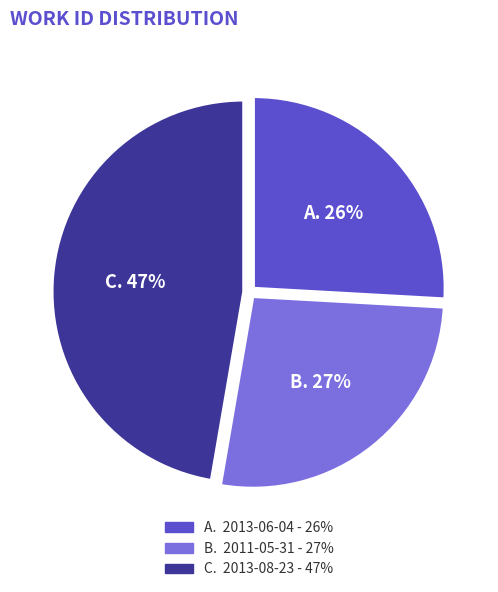

Does any single category account for the majority?

No